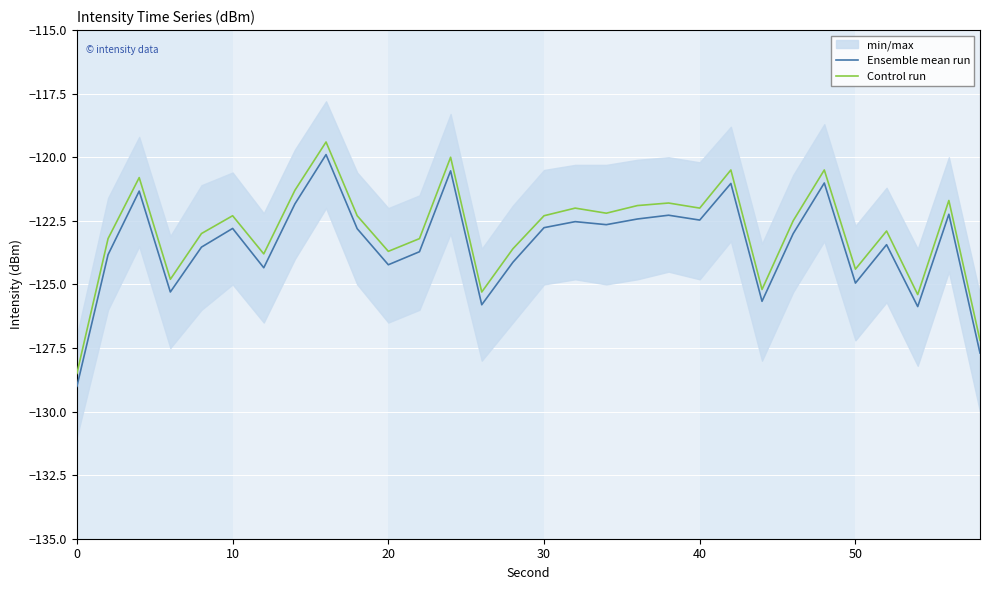

In Ensemble mean run, how many points are higher than both neighbors (excluding endpoints)?

10